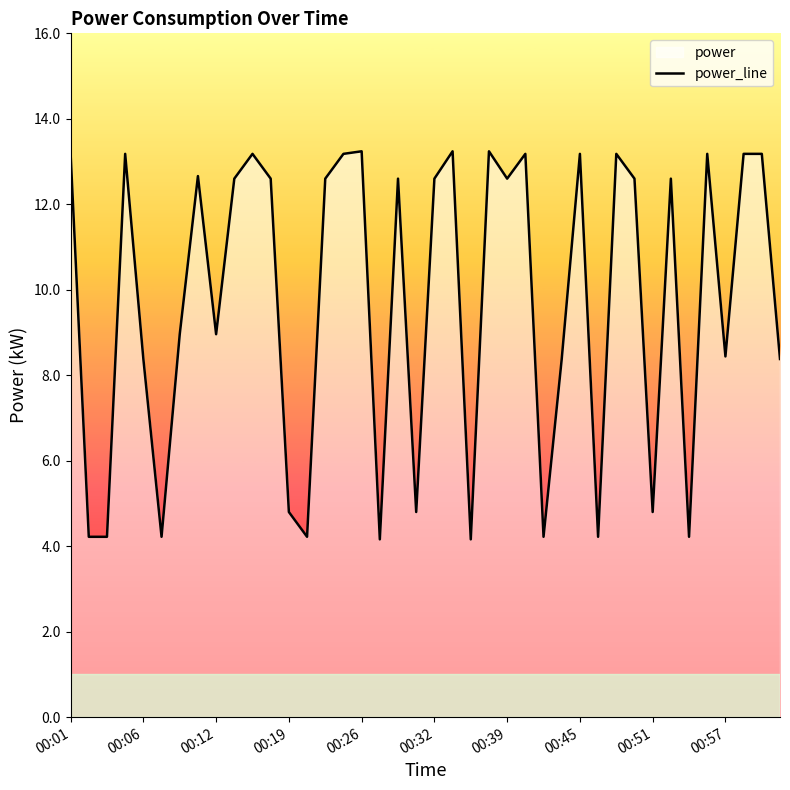

Is it true that the value at 00:39 is 7.4?

False